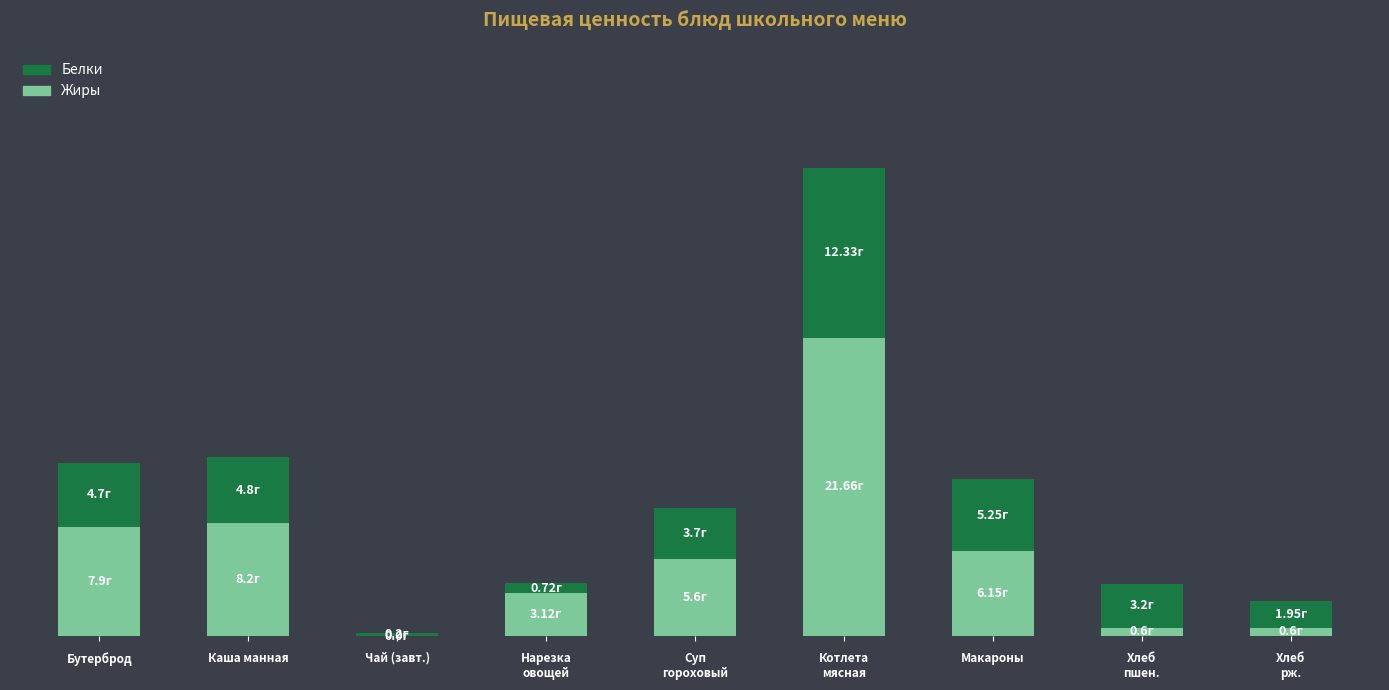

What is the difference between the Белки values at Суп
гороховый and Нарезка
овощей?

3.0